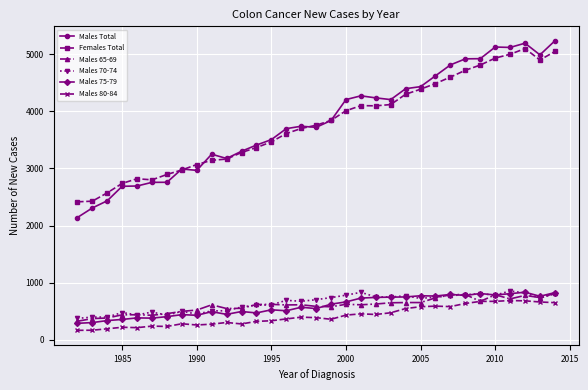

At how many categories does at least one series exceed 1410?

33